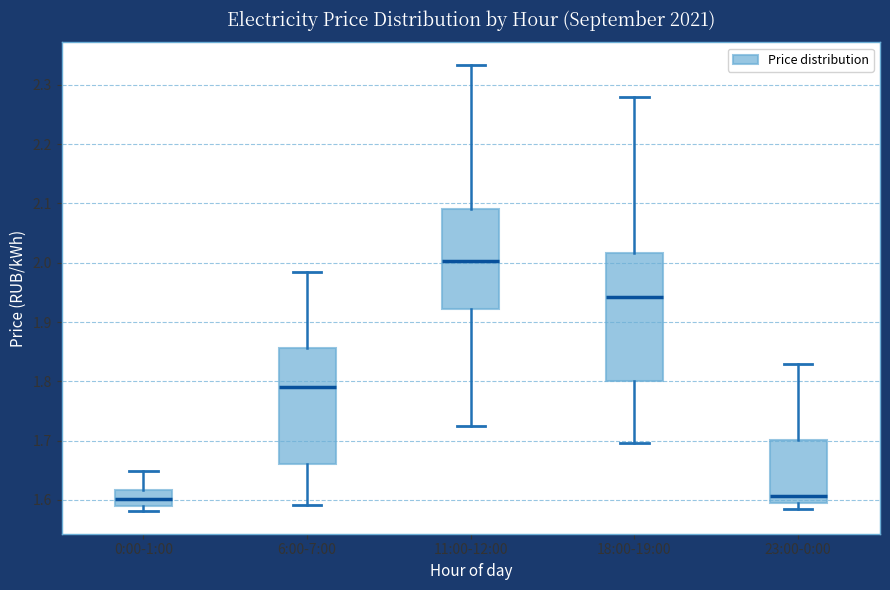

Where does the median line of the box for 6:00-7:00 sit on the y-axis? The values are not printed on the chart, so give them approximately, as read against the axis.

1.79